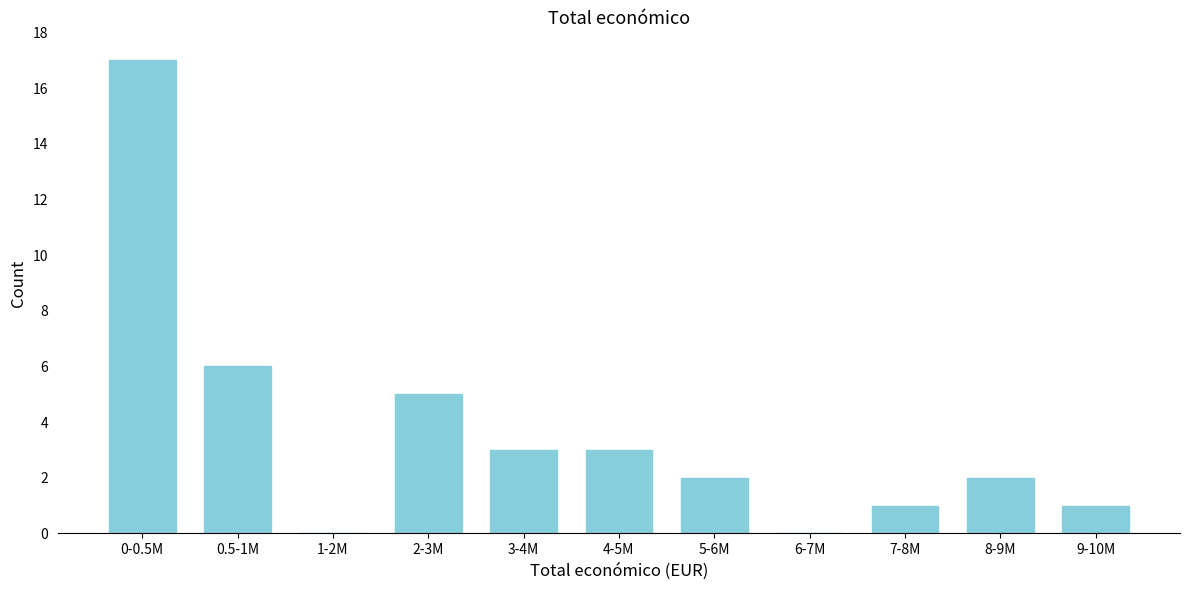

Reading right to left, extract all data points from this chart.

9-10M=1	8-9M=2	7-8M=1	6-7M=0	5-6M=2	4-5M=3	3-4M=3	2-3M=5	1-2M=0	0.5-1M=6	0-0.5M=17